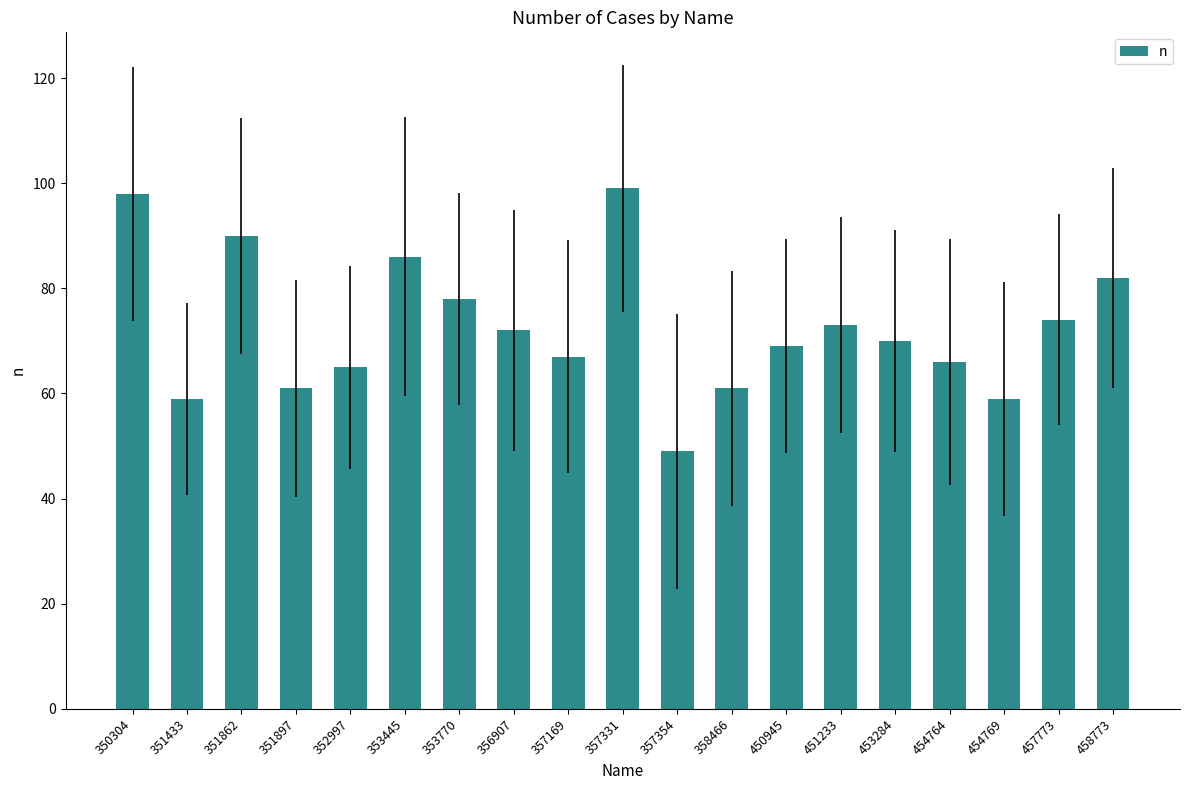

What is the value of the 1st bar from the left?

98